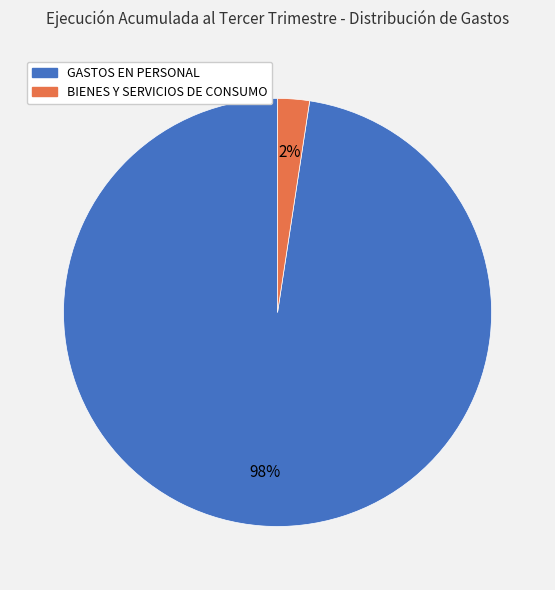

Does GASTOS EN PERSONAL account for over 50% of the chart?

Yes